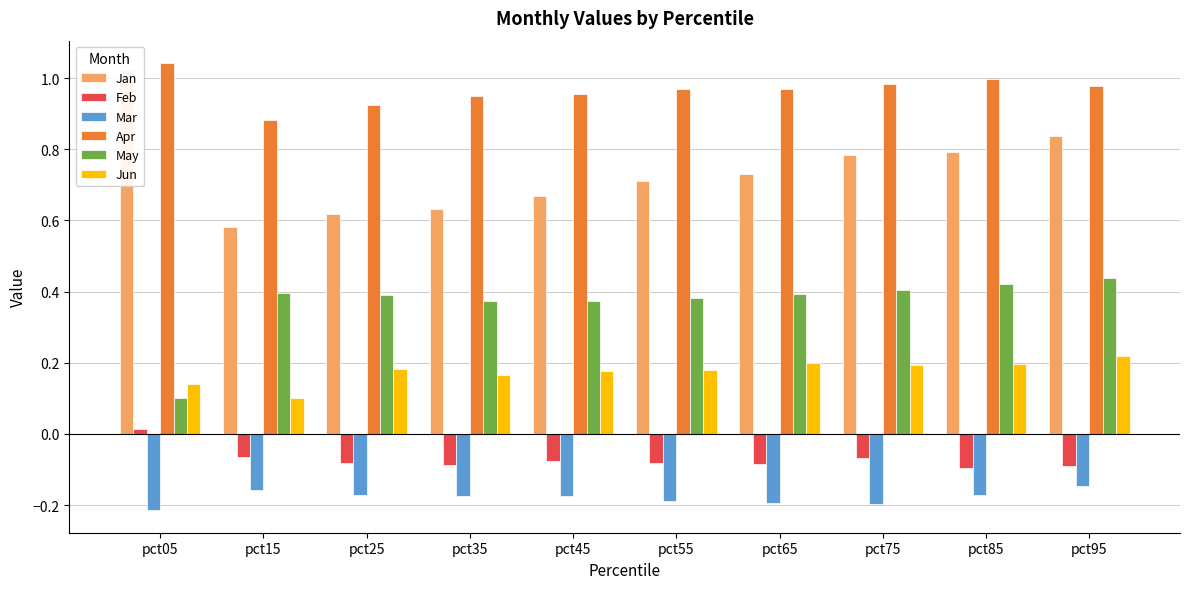

What is the average value of the Feb series?

-0.1